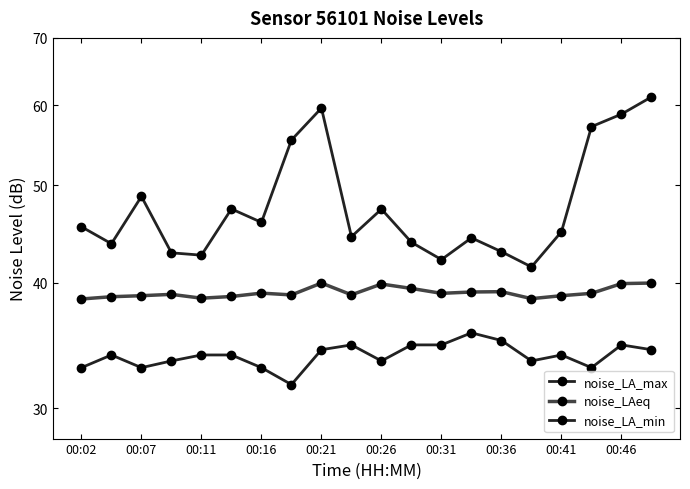

What is the difference between the maximum and minimum values in the noise_LAeq series?

1.4